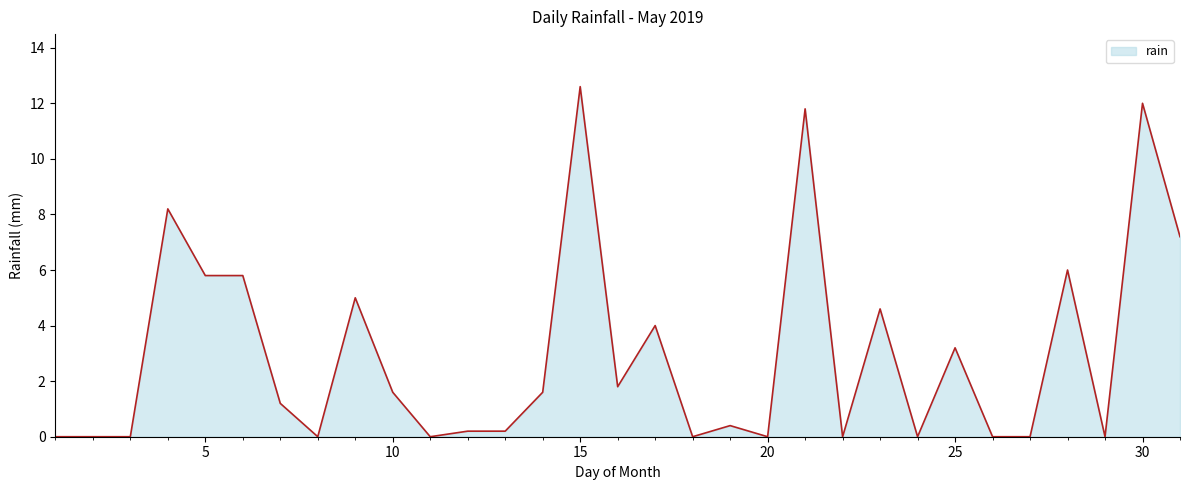

Does the chart display data point markers on the line(s)?

No